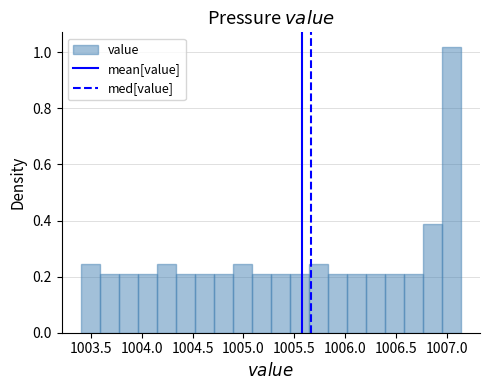

Read against the x-axis, roughly where is the centre of the tallest bar?

1007.05